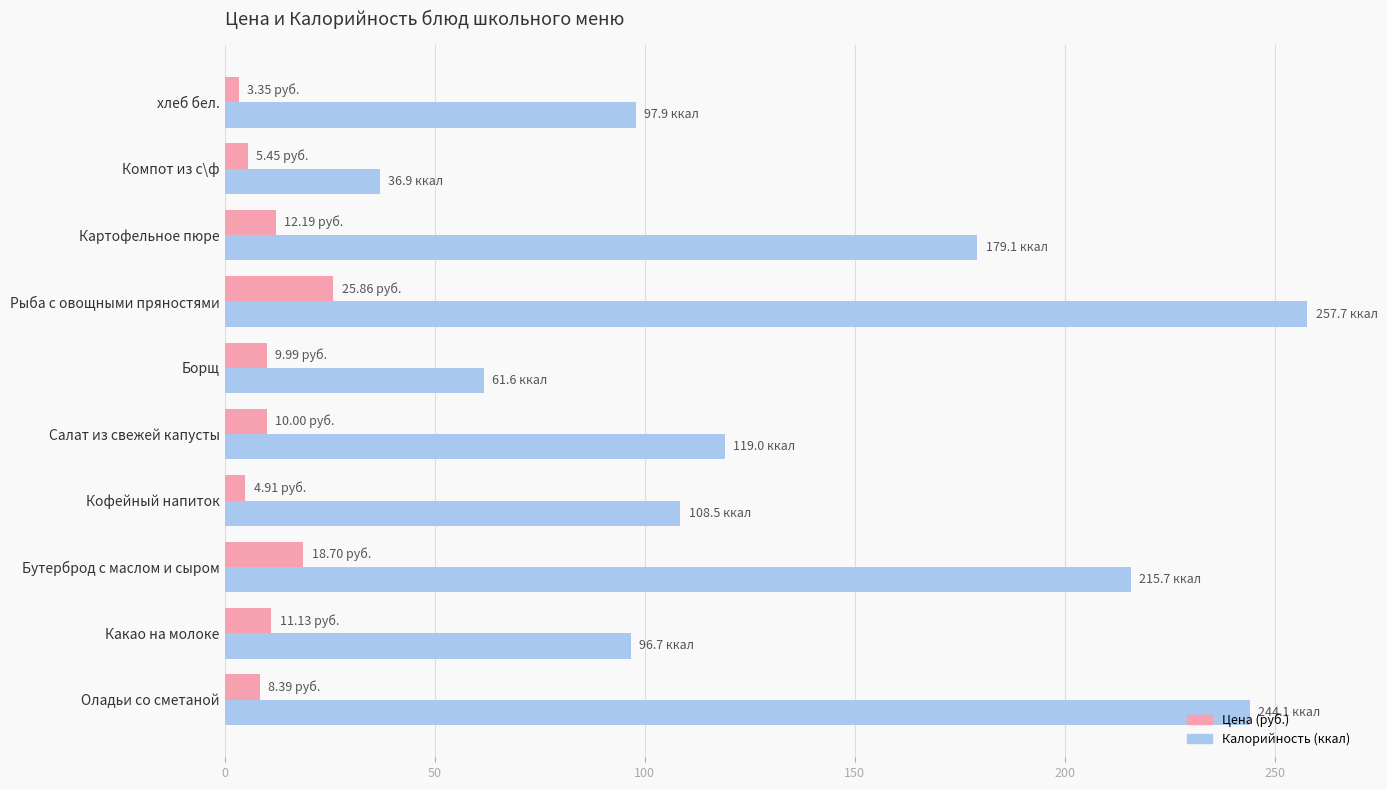

List the series in order of their peak value, highest first.

Калорийность (ккал), Цена (руб.)